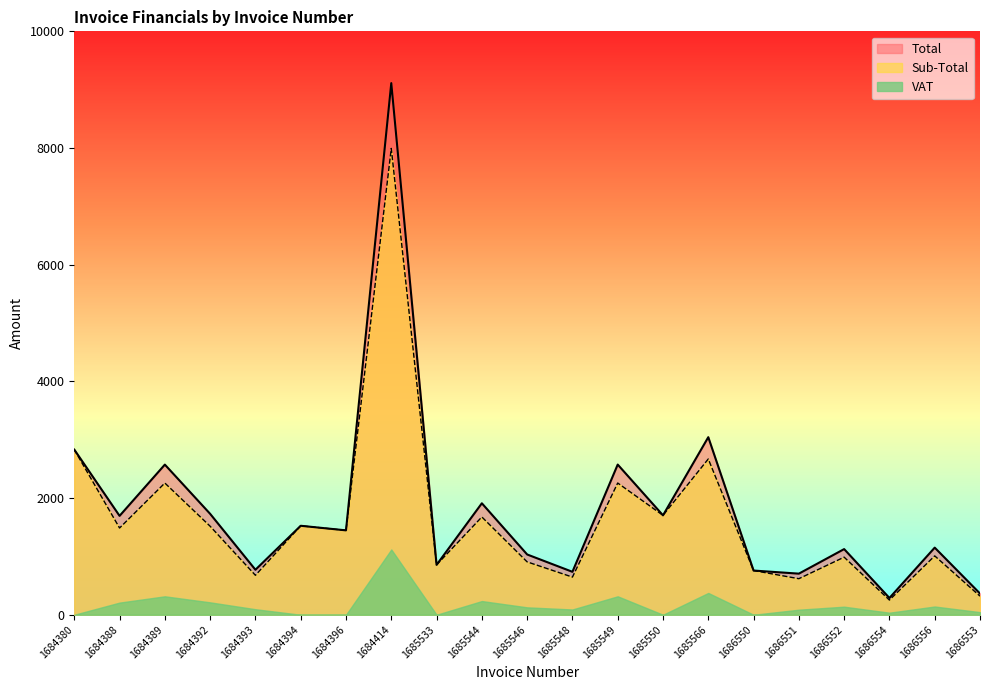

How many interior local valleys does the Sub-Total series have?

8